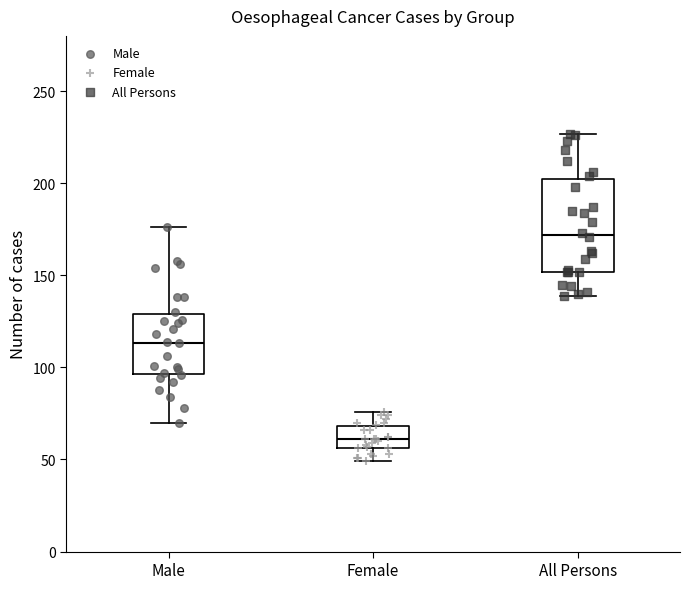

Reading left to right, read every box against the y-axis: the position of its median line, the range the box covers, and the ends of its whiskers. The values are not printed on the chart, so give them approximately, as read against the axis.

Male: median 115, box 95 to 130, whiskers 70 to 175
Female: median 60, box 55 to 70, whiskers 50 to 75
All Persons: median 170, box 150 to 205, whiskers 140 to 225